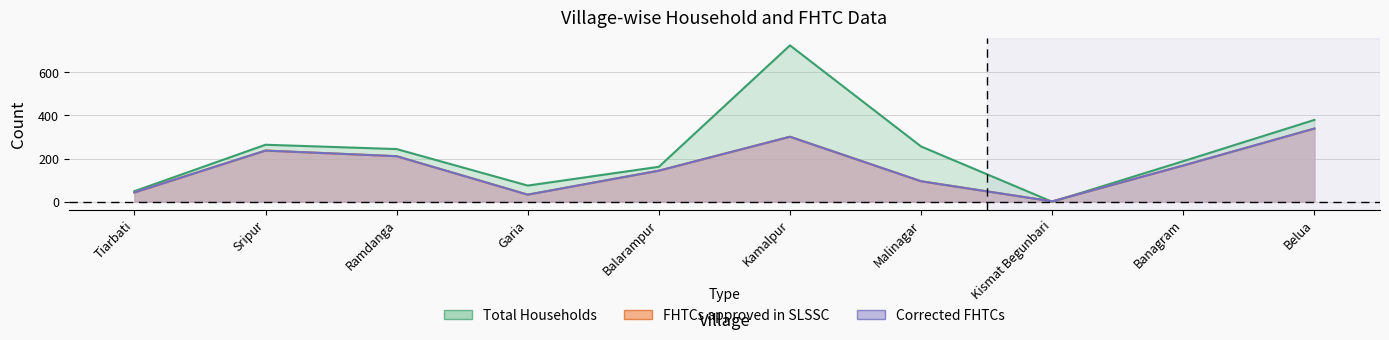

What is the sum of the Corrected FHTCs values at Tiarbati and Malinagar?

138